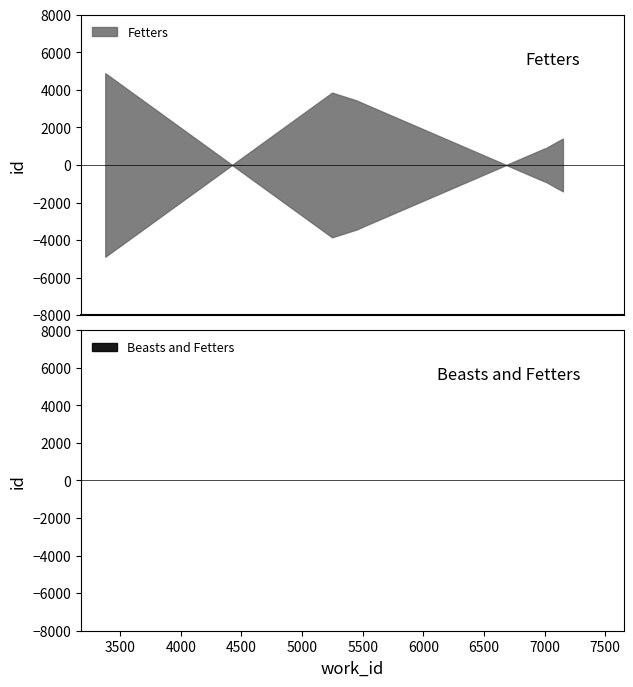

Is it true that the value at 3376 is 31238?

False